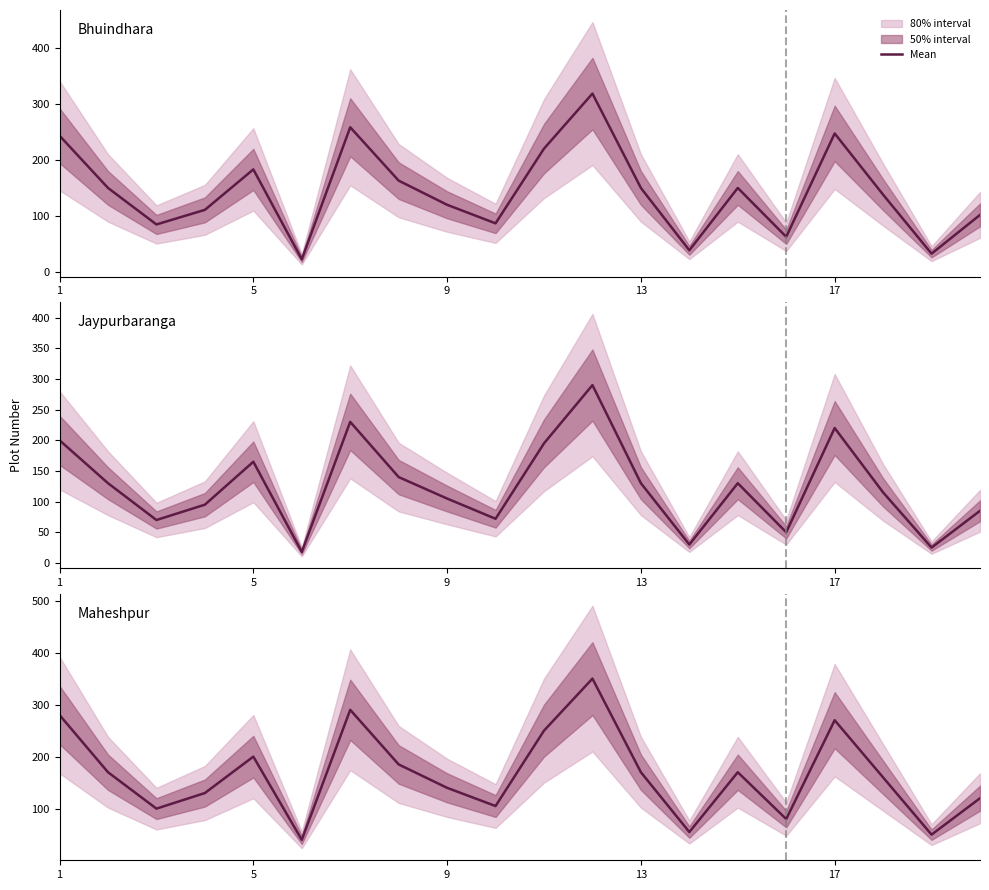

At which label does Jaypurbaranga first exceed 130?

1